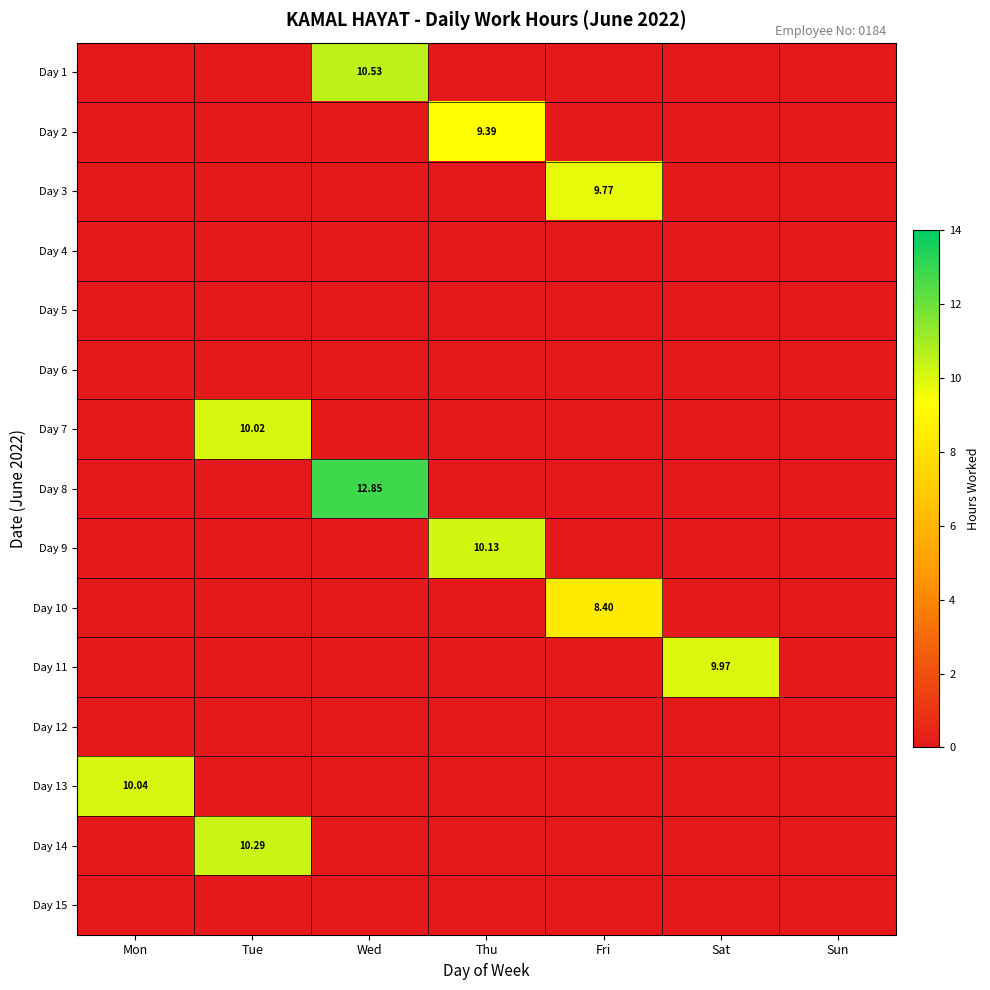

Is the value of Day 5 at Mon greater than the value of Day 14 at Sat?

No